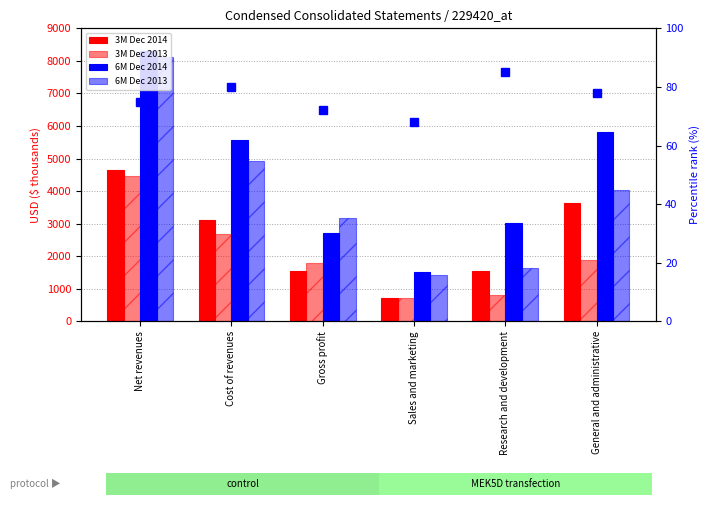

What is the sum of the 6M Dec 2014 values at Net revenues and Sales and marketing?

9826